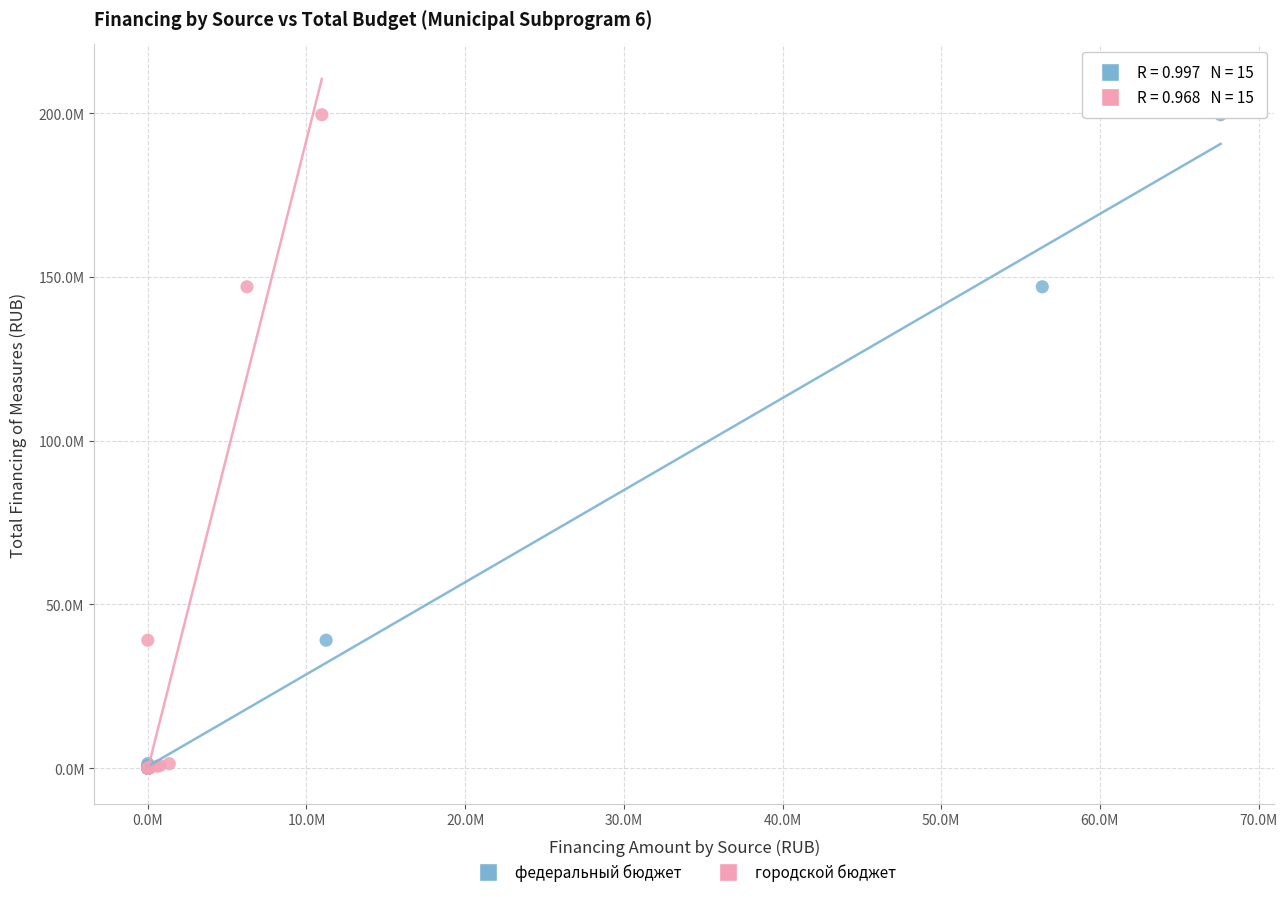

What are all the series names shown in the legend?

федеральный бюджет, городской бюджет